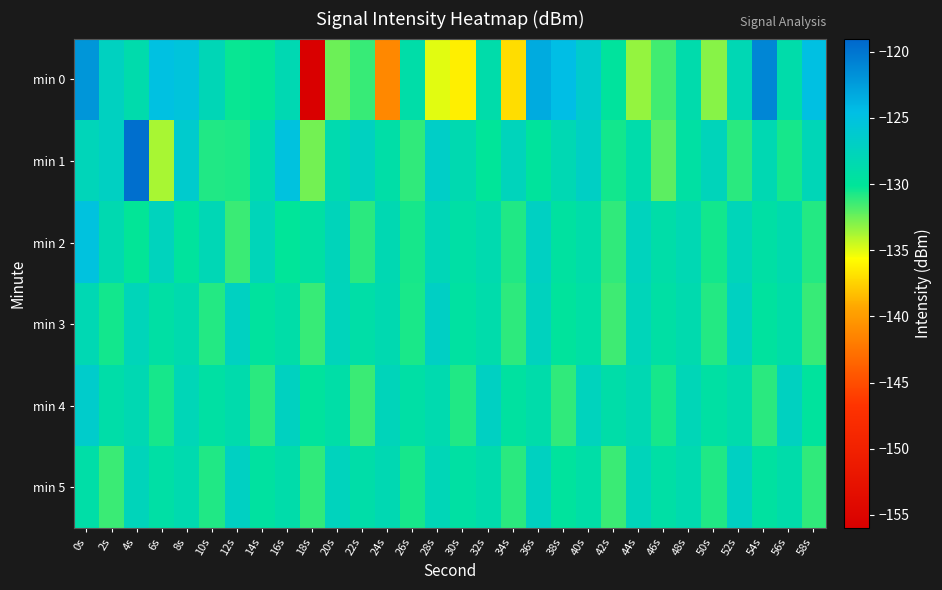

Reading left to right, transcribe all the data shown in this chart.

min 0: 0s=-122.1	2s=-127.2	4s=-128.7	6s=-124.9	8s=-125.3	10s=-128.0	12s=-130.3	14s=-130.2	16s=-128.3	18s=-155.9	20s=-132.5	22s=-131.3	24s=-141.2	26s=-129.0	28s=-135.0	30s=-136.3	32s=-128.8	34s=-137.0	36s=-123.4	38s=-124.5	40s=-126.4	42s=-129.8	44s=-133.3	46s=-131.5	48s=-128.8	50s=-133.0	52s=-128.1	54s=-121.1	56s=-128.9	58s=-124.8
min 1: 0s=-127.8	2s=-127.1	4s=-119.6	6s=-133.8	8s=-126.3	10s=-130.8	12s=-130.7	14s=-128.7	16s=-125.1	18s=-132.6	20s=-128.5	22s=-127.3	24s=-129.1	26s=-131.2	28s=-126.8	30s=-128.4	32s=-130.1	34s=-127.6	36s=-129.9	38s=-128.2	40s=-127.0	42s=-130.5	44s=-128.8	46s=-132.1	48s=-129.4	50s=-127.7	52s=-131.0	54s=-128.3	56s=-130.6	58s=-127.9
min 2: 0s=-125.1	2s=-128.4	4s=-130.2	6s=-127.5	8s=-129.8	10s=-128.1	12s=-131.4	14s=-127.8	16s=-130.1	18s=-129.4	20s=-127.7	22s=-131.0	24s=-128.3	26s=-130.6	28s=-127.9	30s=-129.2	32s=-128.5	34s=-130.8	36s=-127.1	38s=-129.6	40s=-128.9	42s=-131.2	44s=-127.5	46s=-129.0	48s=-128.2	50s=-130.5	52s=-127.8	54s=-129.3	56s=-128.6	58s=-130.9
min 3: 0s=-128.2	2s=-130.5	4s=-127.8	6s=-129.3	8s=-128.6	10s=-130.9	12s=-127.2	14s=-129.7	16s=-129.0	18s=-131.3	20s=-127.6	22s=-129.1	24s=-128.4	26s=-130.7	28s=-127.0	30s=-129.5	32s=-128.8	34s=-131.1	36s=-127.4	38s=-129.9	40s=-129.2	42s=-131.5	44s=-127.8	46s=-129.3	48s=-128.6	50s=-130.9	52s=-127.2	54s=-129.7	56s=-129.0	58s=-131.3
min 4: 0s=-126.5	2s=-129.0	4s=-128.3	6s=-130.6	8s=-127.9	10s=-129.4	12s=-128.7	14s=-131.0	16s=-127.3	18s=-129.8	20s=-129.1	22s=-131.4	24s=-127.7	26s=-129.2	28s=-128.5	30s=-130.8	32s=-127.1	34s=-129.6	36s=-128.9	38s=-131.2	40s=-127.5	42s=-129.0	44s=-128.3	46s=-130.6	48s=-127.9	50s=-129.4	52s=-128.7	54s=-131.0	56s=-127.3	58s=-129.8
min 5: 0s=-129.1	2s=-131.4	4s=-127.7	6s=-129.2	8s=-128.5	10s=-130.8	12s=-127.1	14s=-129.6	16s=-128.9	18s=-131.2	20s=-127.5	22s=-129.0	24s=-128.3	26s=-130.6	28s=-127.9	30s=-129.4	32s=-128.7	34s=-131.0	36s=-127.3	38s=-129.8	40s=-129.1	42s=-131.4	44s=-127.7	46s=-129.2	48s=-128.5	50s=-130.8	52s=-127.1	54s=-129.6	56s=-128.9	58s=-131.2